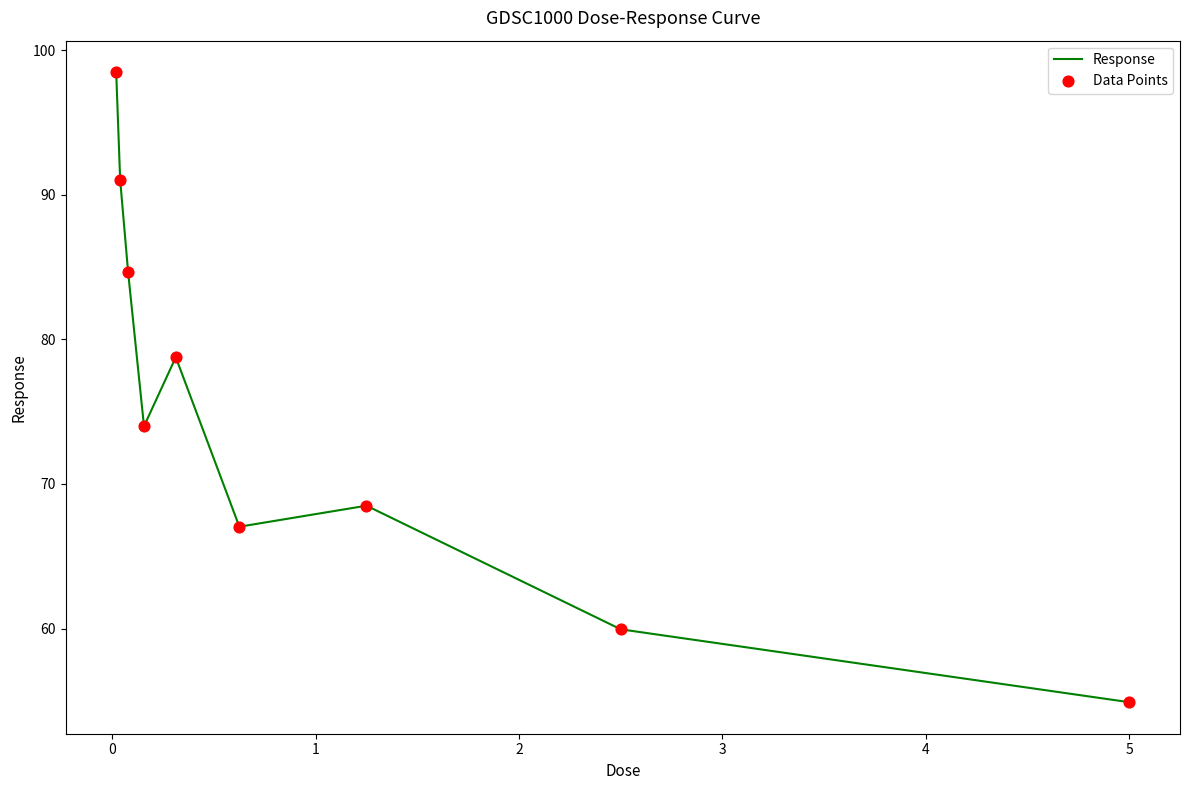

What is the smallest value displayed?

54.9